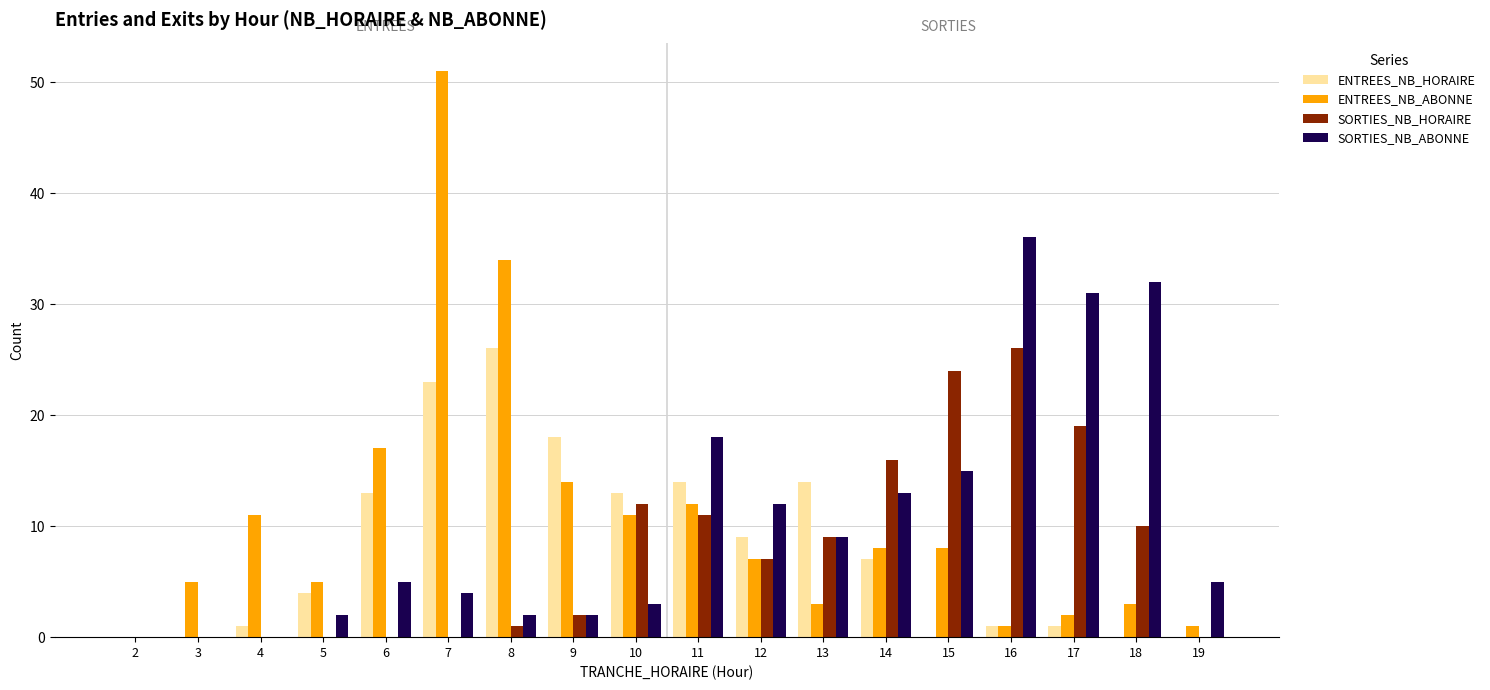

The SORTIES_NB_HORAIRE series shows 9 at 13. True or false?

True